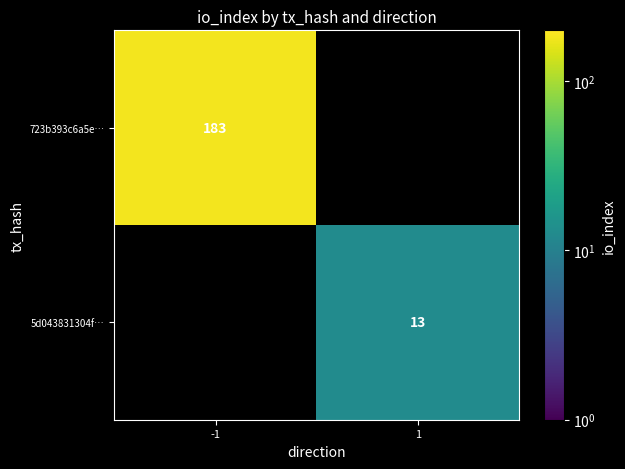

What is the smallest value displayed?

13.0